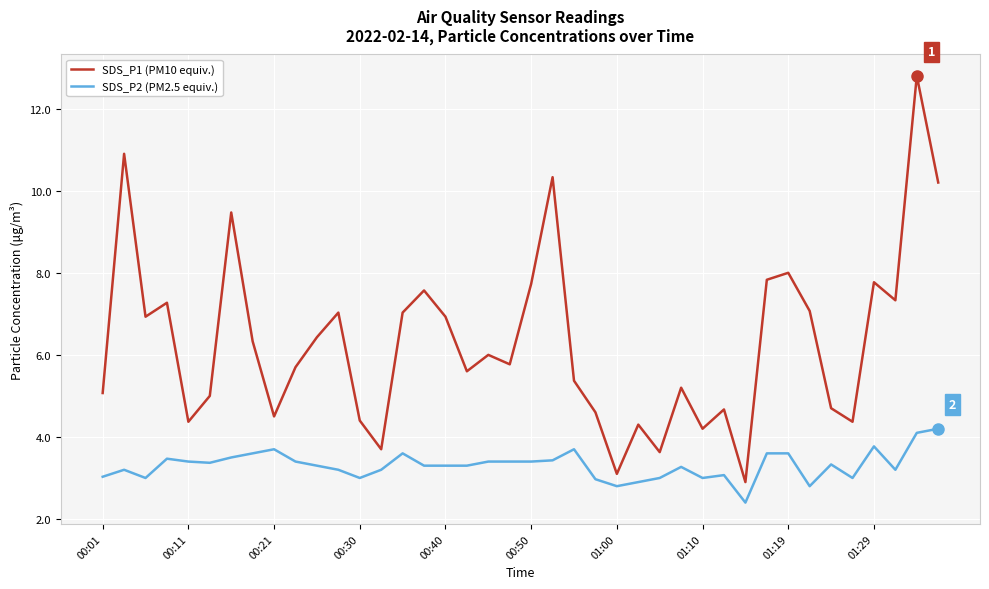

At how many categories does at least one series exceed 2?

40